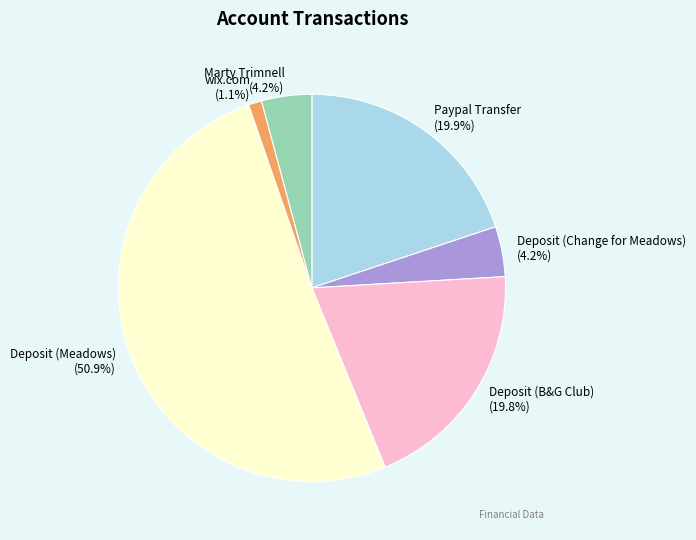

What portion of the pie excludes Paypal Transfer?

80.1%